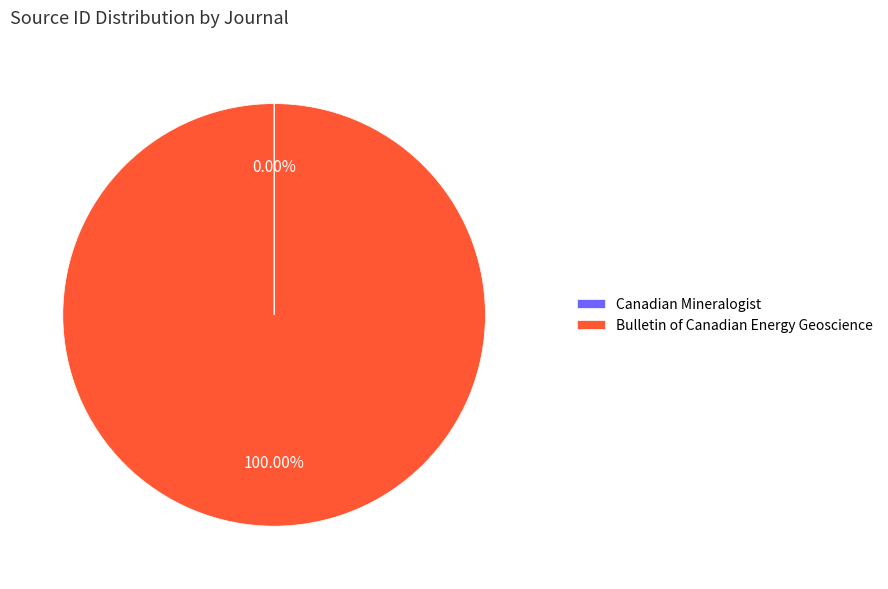

To the nearest percent, what is the difference between the largest and smallest slice percentages?

100%